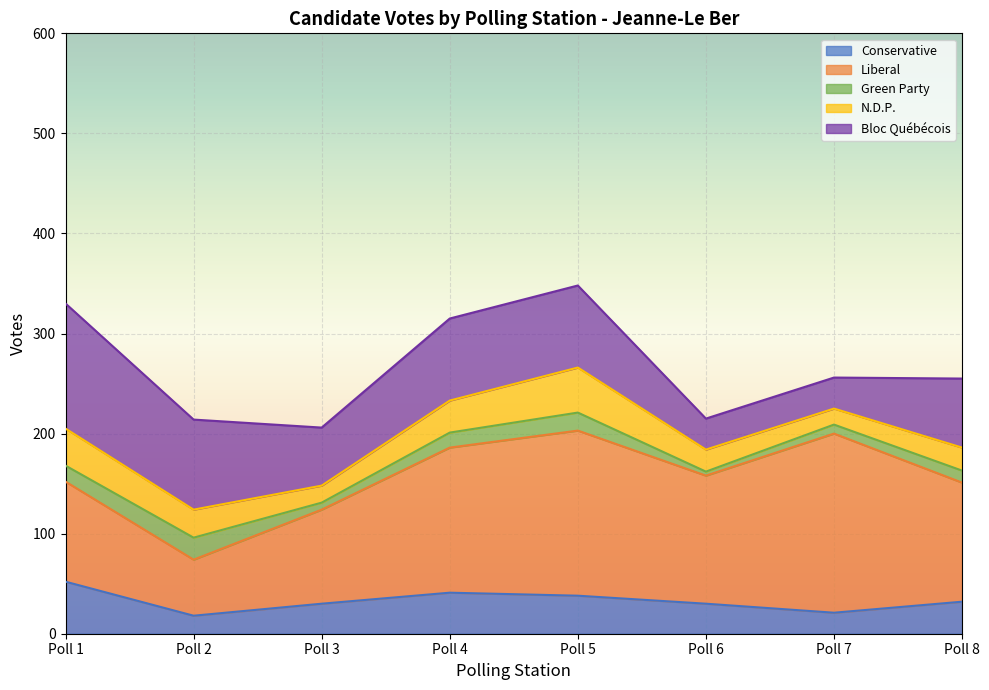

Is it true that N.D.P. equals 17 at Poll 3?

True